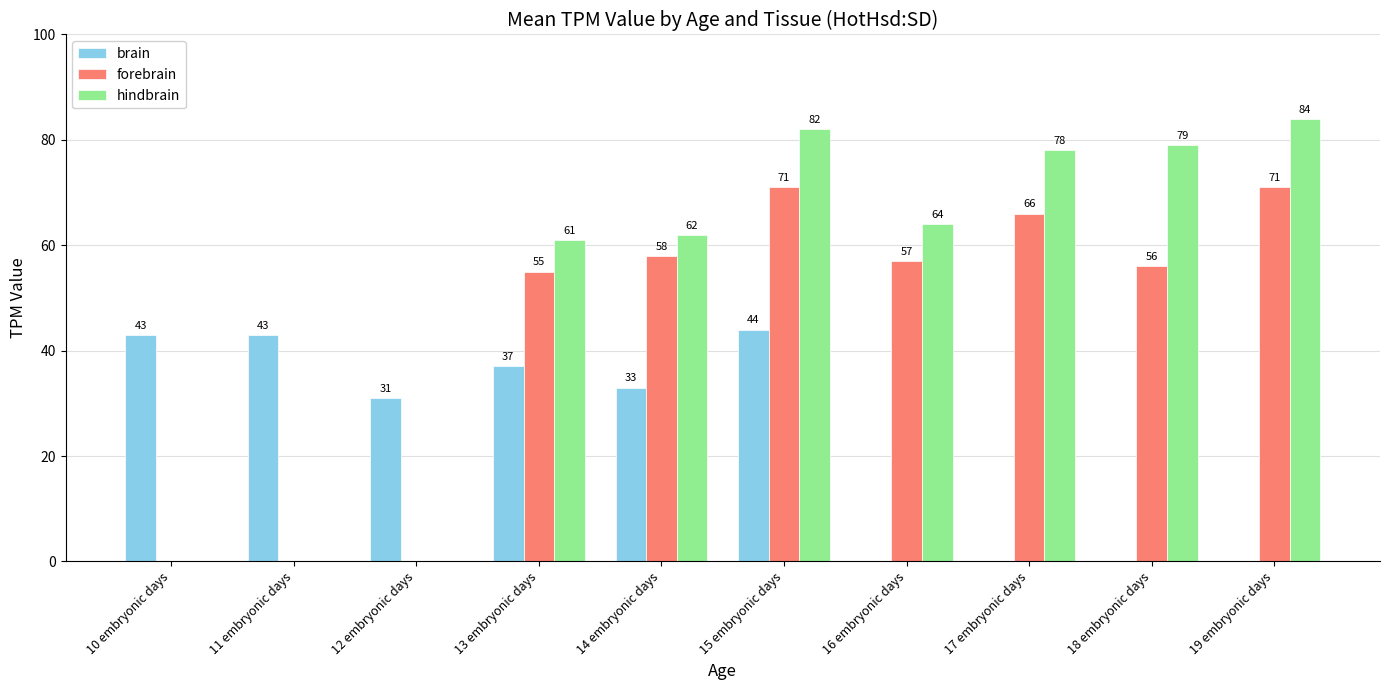

What is the maximum value shown in the chart?

84